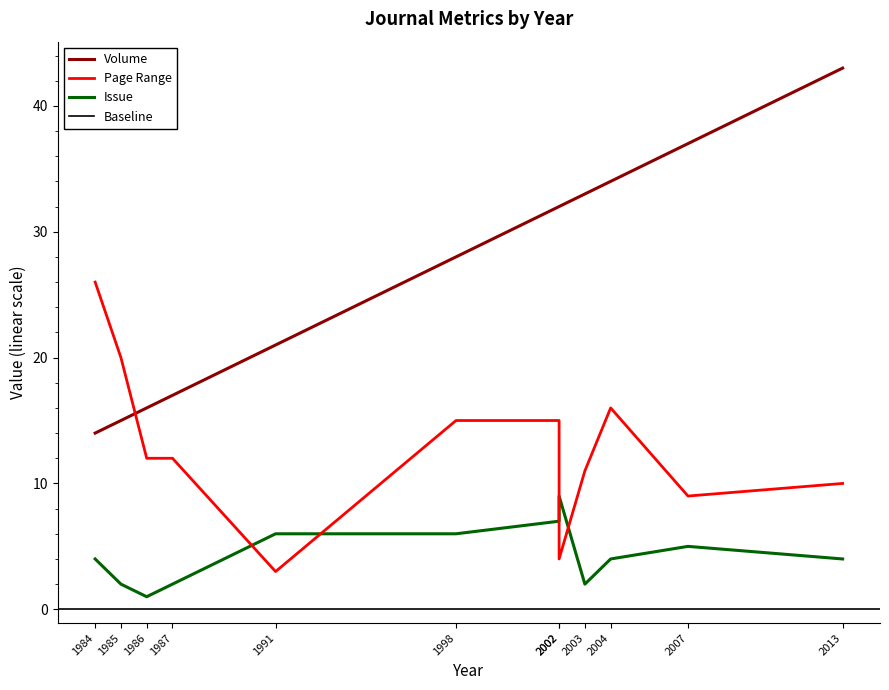

What is the difference between the maximum and minimum values in the Page Range series?

23